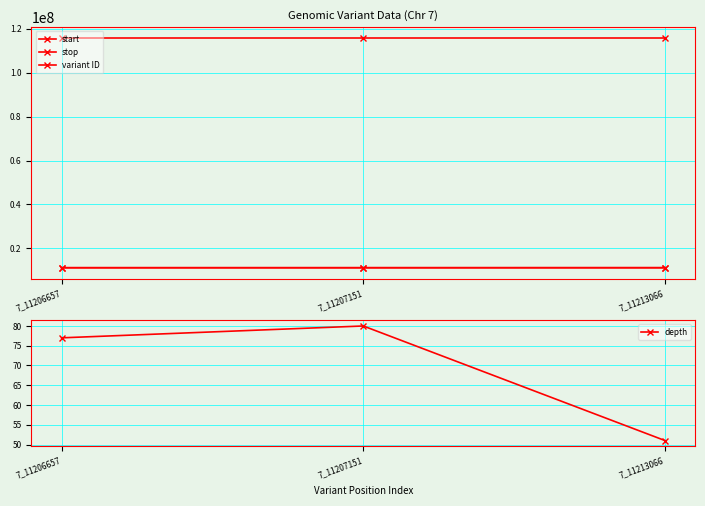

Does the chart display data point markers on the line(s)?

Yes